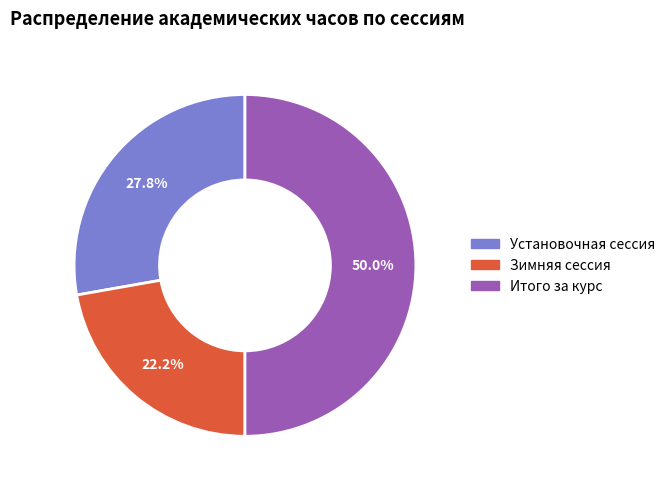

To the nearest percent, what percentage of the pie is Итого за курс?

50%